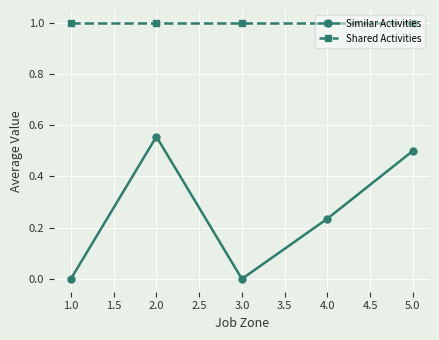

Which series has the largest range (max minus min)?

Similar Activities